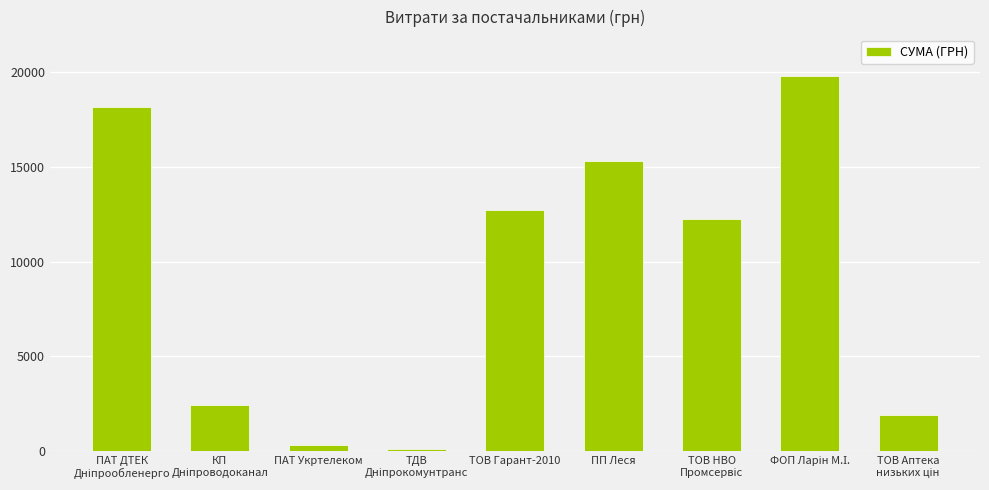

What is the difference between the maximum and minimum values?

19667.4